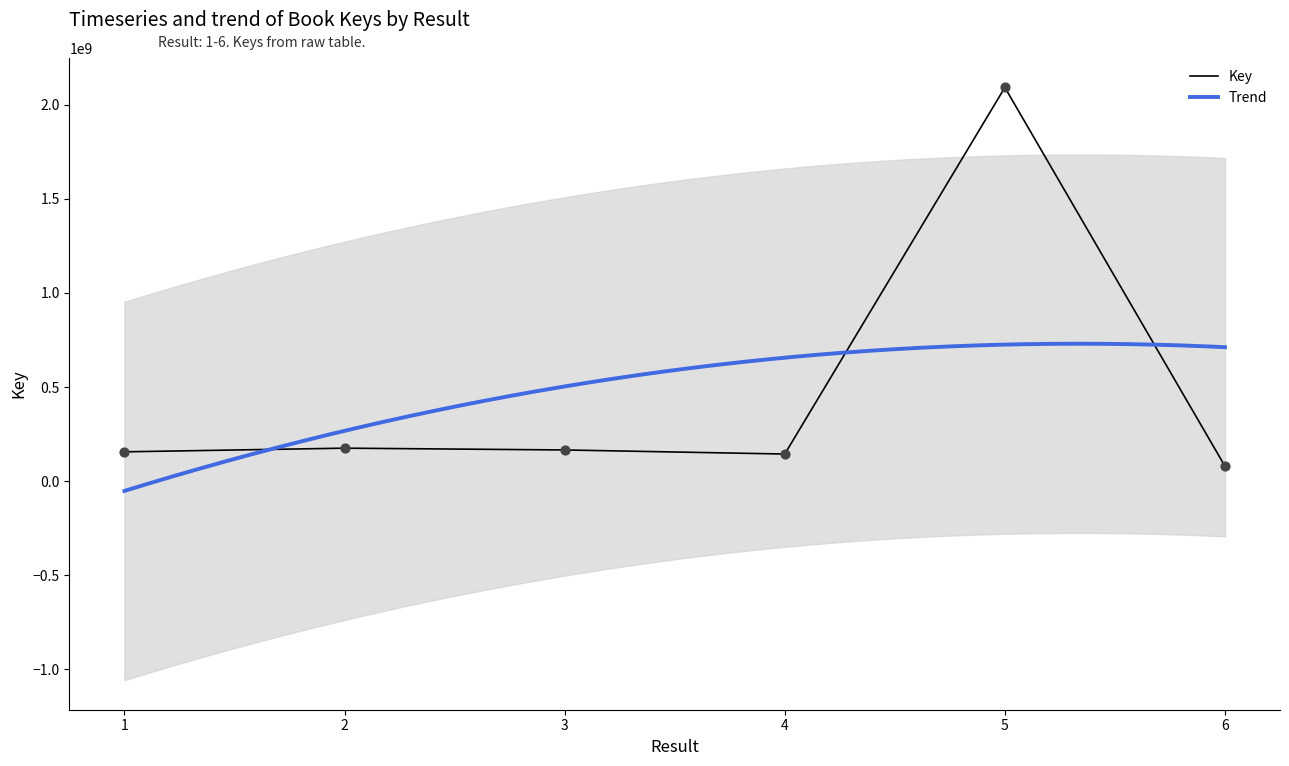

Approximately how many times larger is the value at 4 compared to 2?

0.8